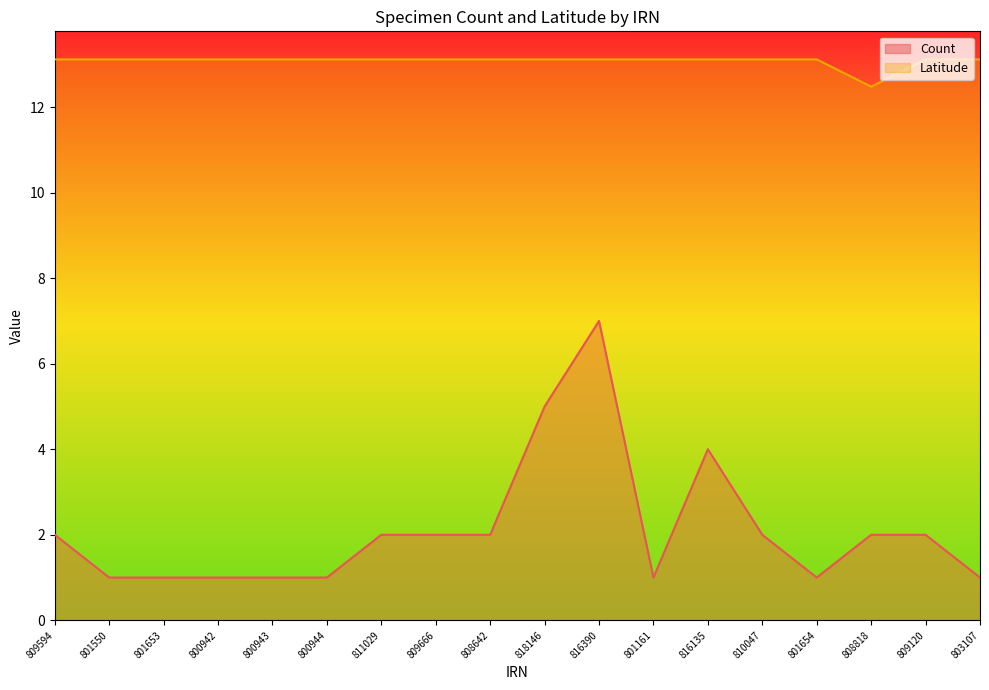

Reading left to right, what are all the values shown in this chart?

Count: 2.0	1.0	1.0	1.0	1.0	1.0	2.0	2.0	2.0	5.0	7.0	1.0	4.0	2.0	1.0	2.0	2.0	1.0
Latitude: 13.1	13.1	13.1	13.1	13.1	13.1	13.1	13.1	13.1	13.1	13.1	13.1	13.1	13.1	13.1	12.5	13.1	13.1